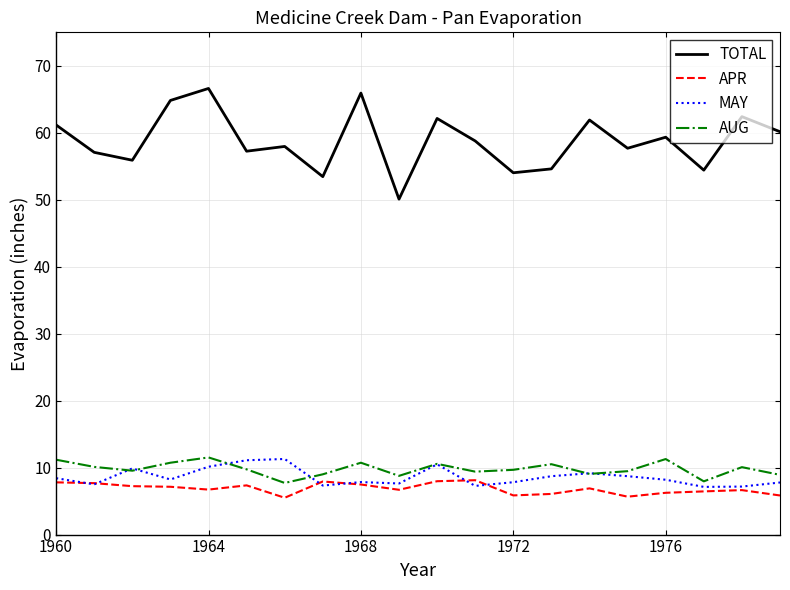

What is the minimum value shown in the chart?

5.5